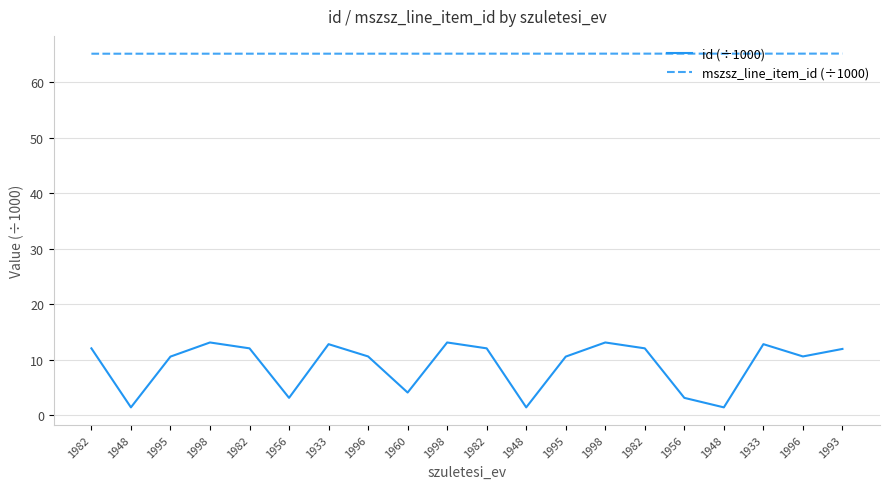

What is the highest value of the id (÷1000) series?

13.1